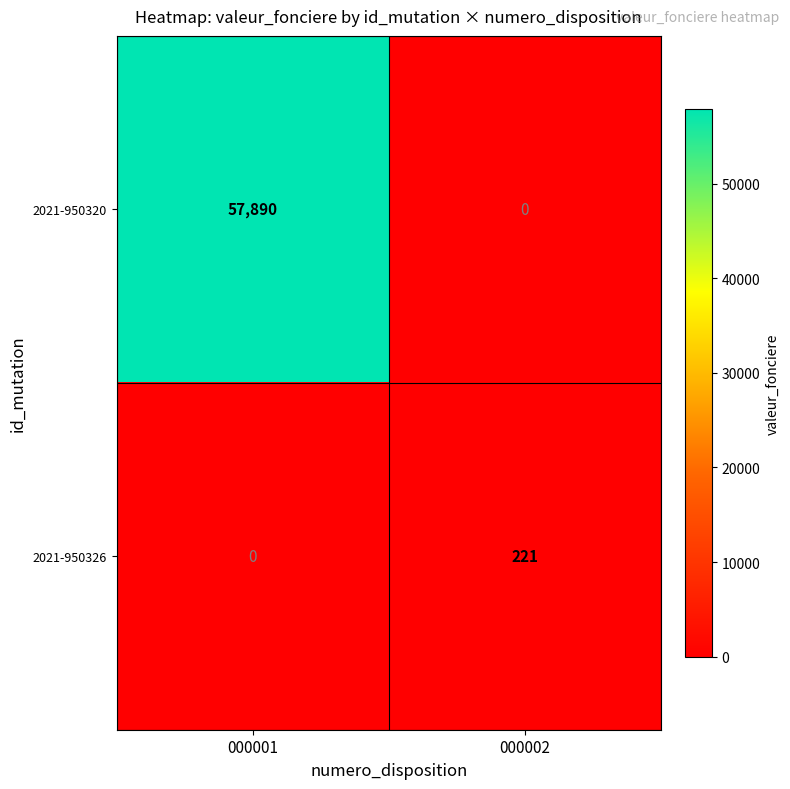

At which category is the sum across all series the highest?

000001